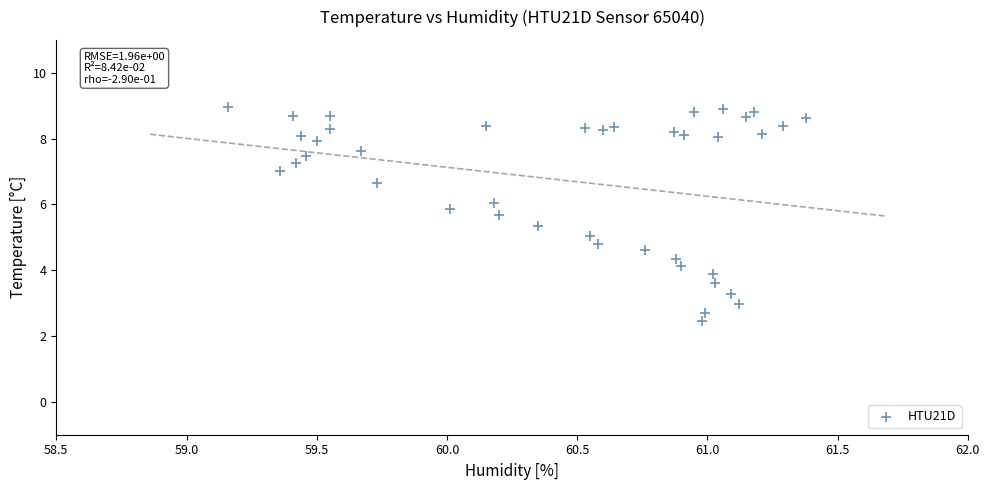

What is the range of X values (max minus min)?

2.2